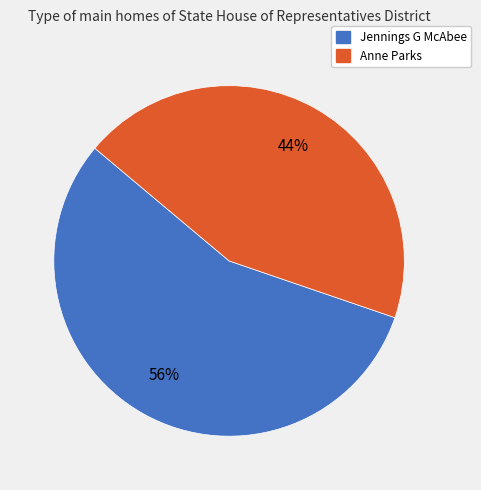

To the nearest percent, what is the difference between the largest and smallest slice percentages?

12%